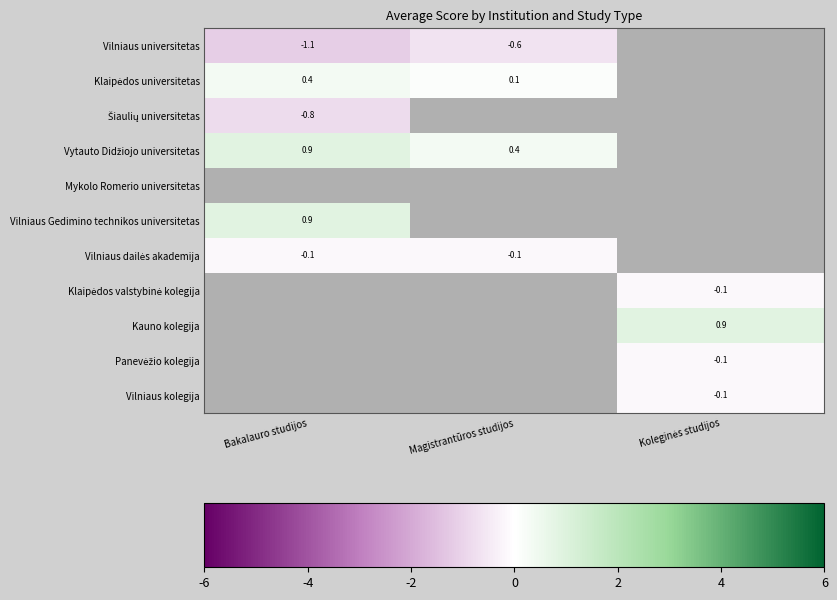

At which label is Vilniaus Gedimino technikos universitetas closest to 0?

Bakalauro studijos